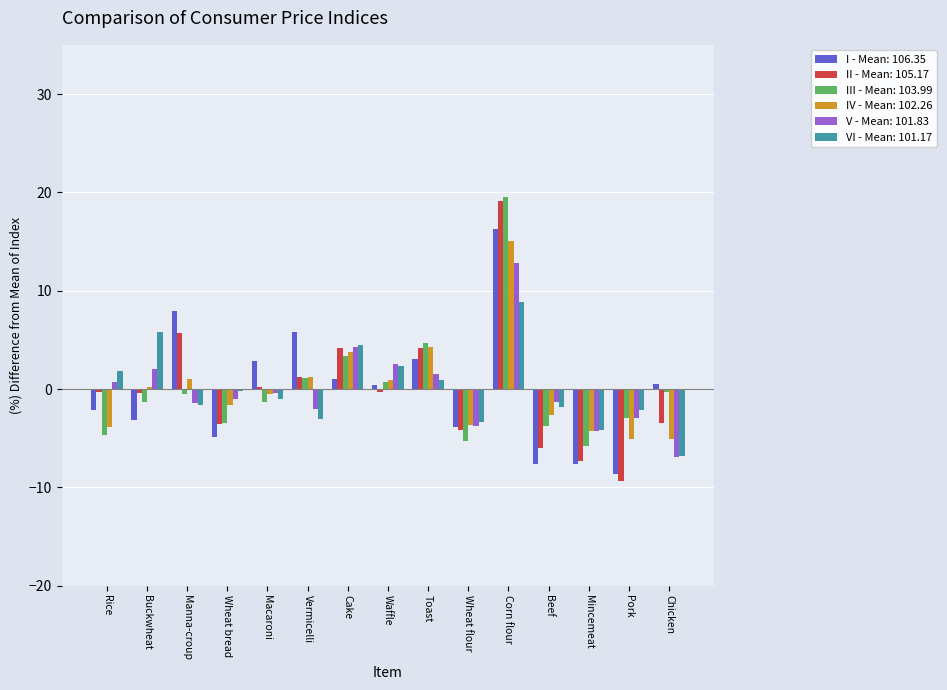

What is the maximum value shown in the chart?

19.5